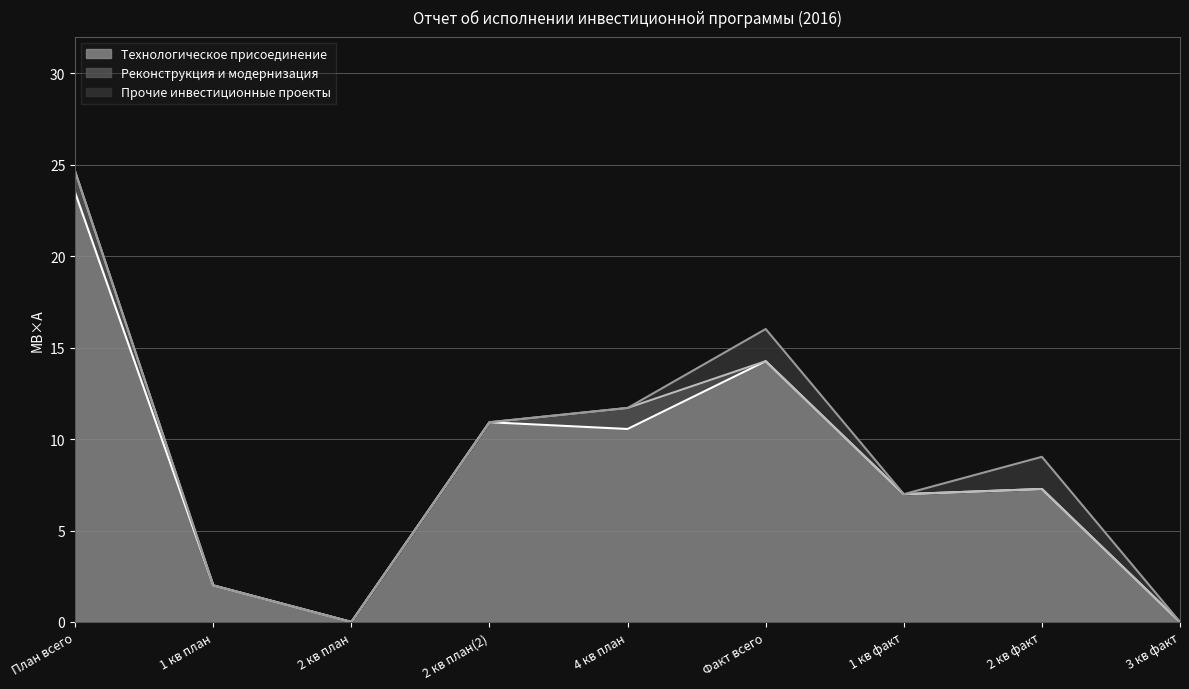

What is the difference between the maximum and minimum values in the Прочие инвестиционные проекты series?

1.8